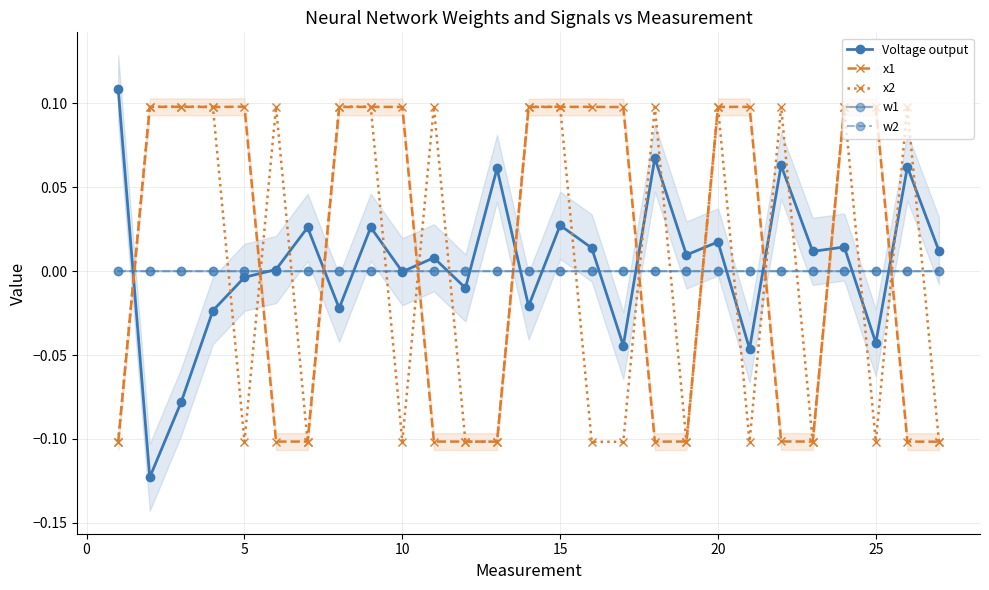

Which series has the largest total across all categories?

x1